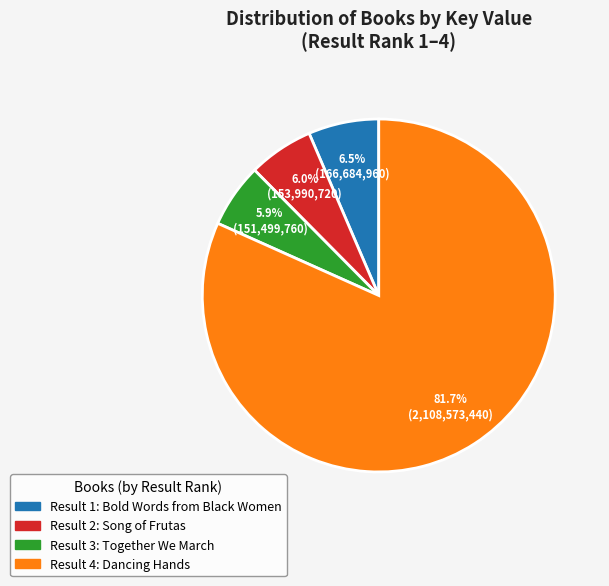

Count the number of slices in the pie.

4